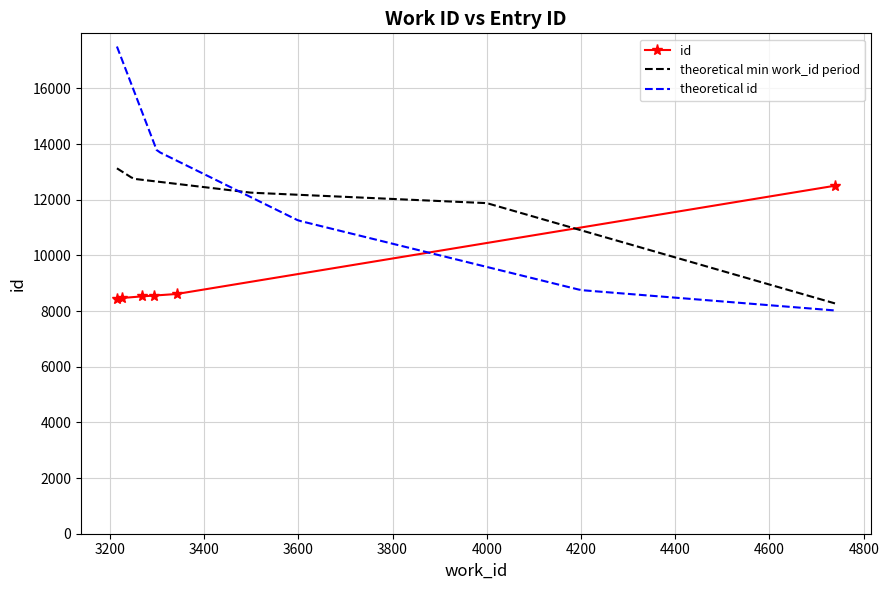

What is the lowest value of the id series?

8445